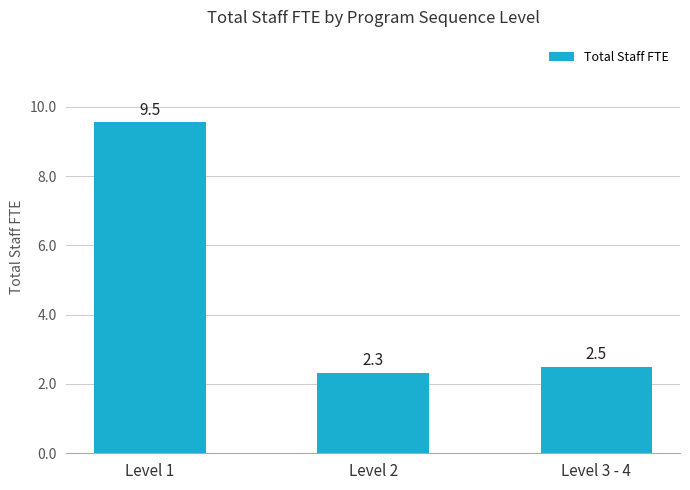

The chart shows a value of 4.0 at Level 3 - 4. True or false?

False